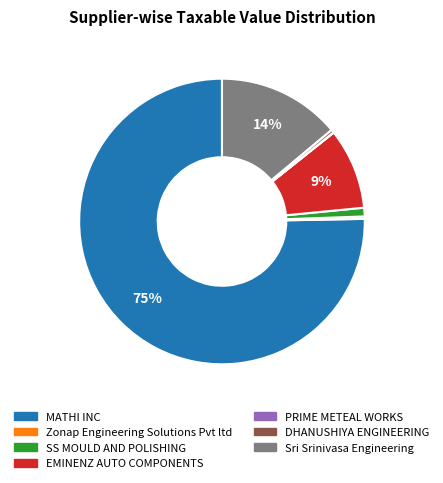

Does SS MOULD AND POLISHING represent more than half of the total?

No